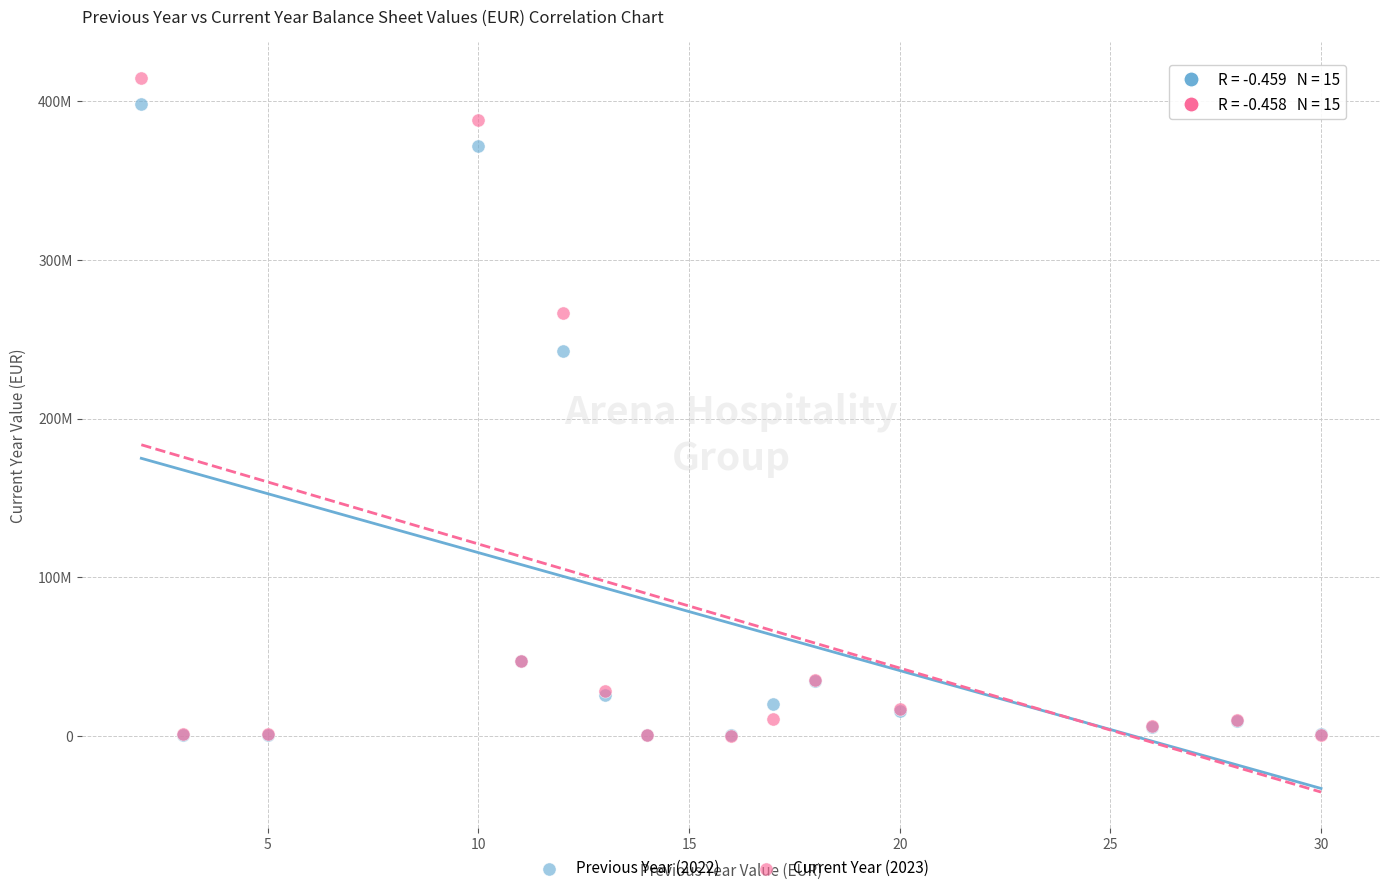

What are all the series names shown in the legend?

Previous Year (2022), Current Year (2023)